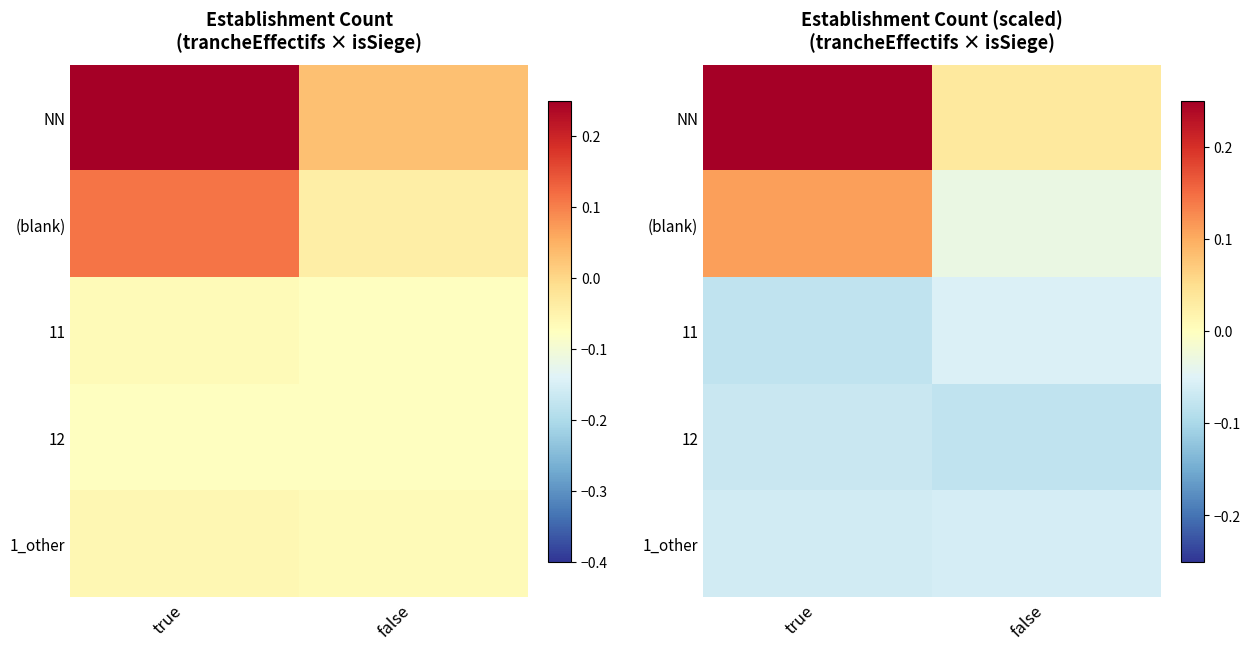

How many data points does each series have?

2